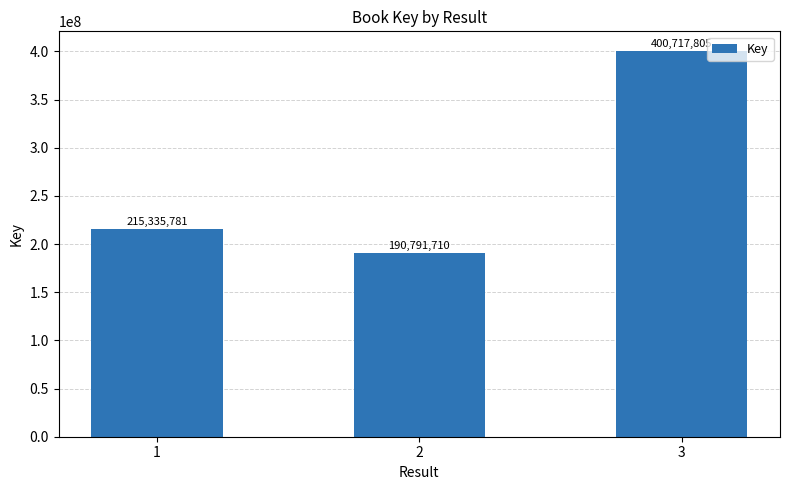

What is the difference between the values at 2 and 3?

209926095